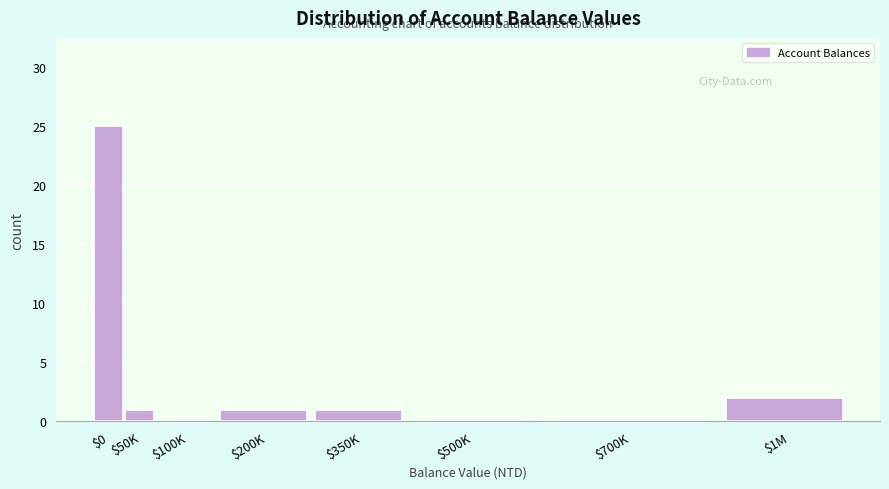

At which label is the value closest to 12?

$1M